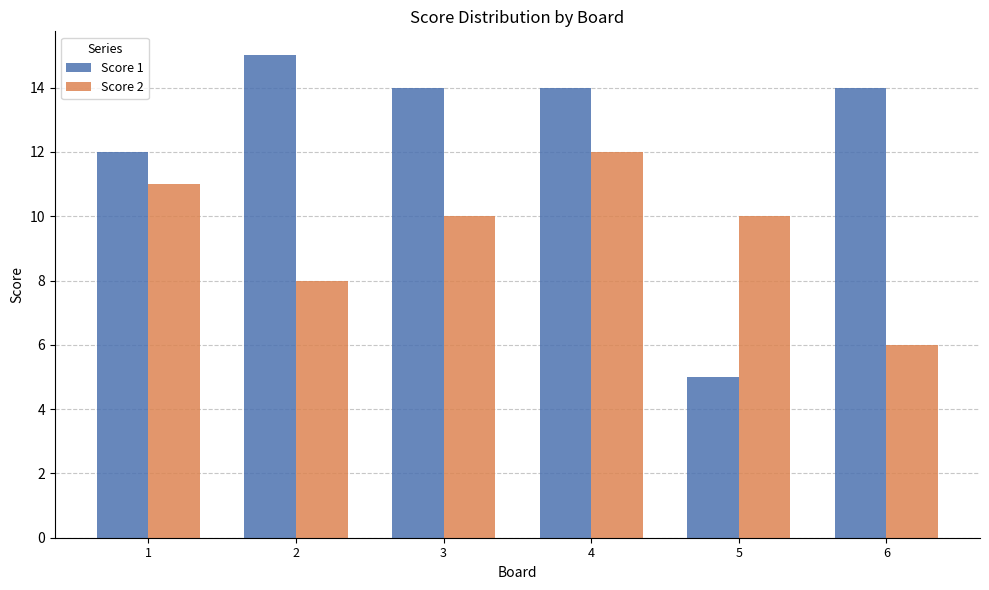

What is the difference between the Score 1 values at 5 and 2?

10